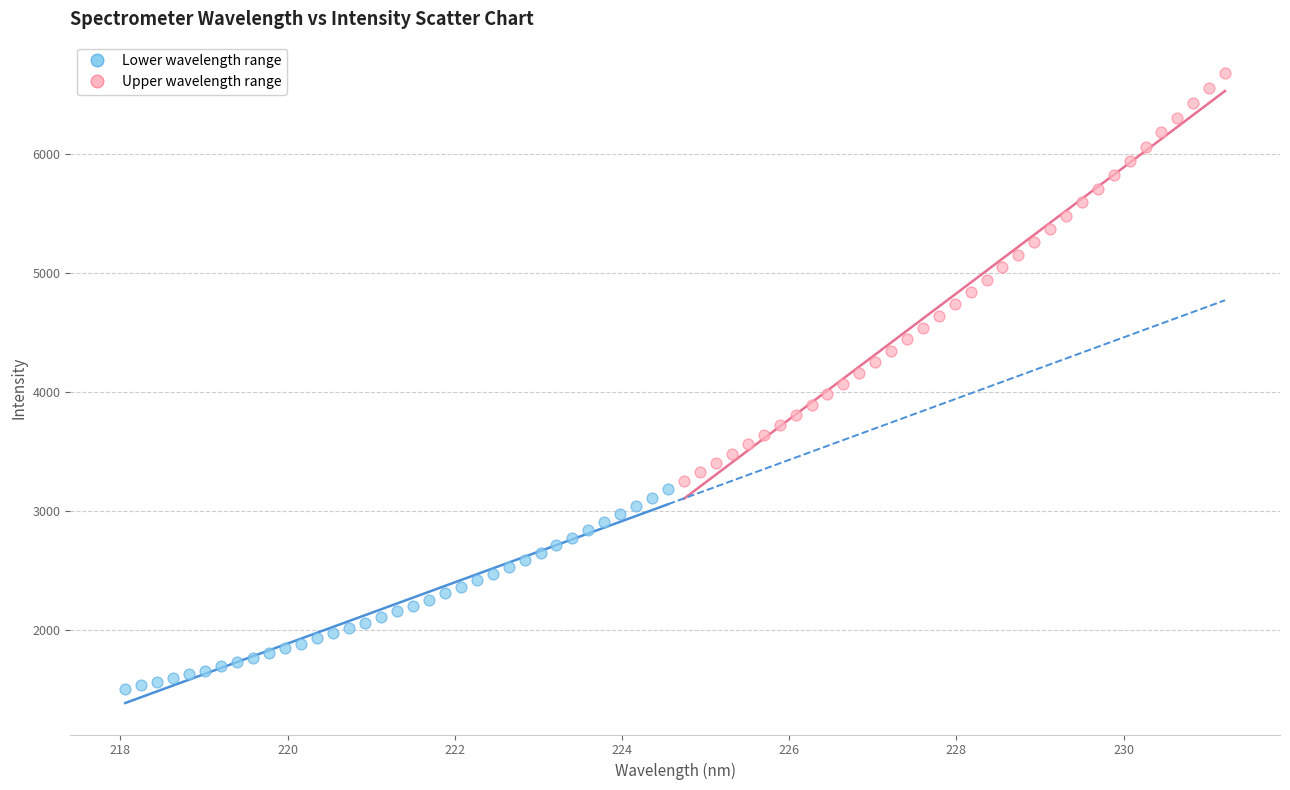

Which series reaches the maximum Y coordinate?

Upper wavelength range